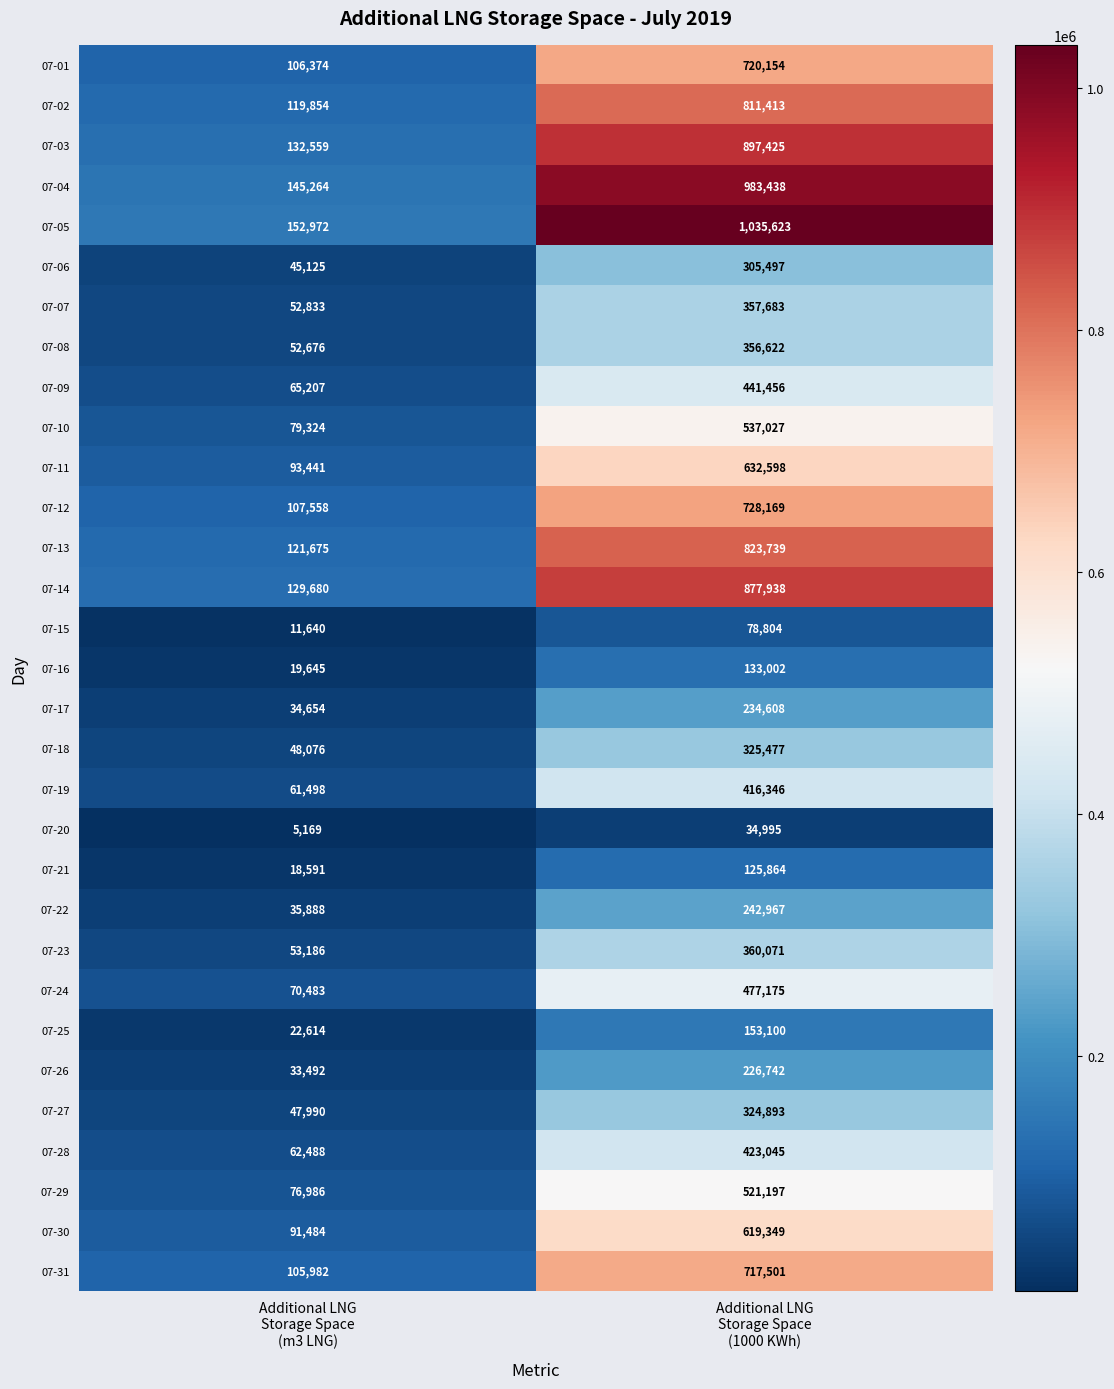

What is the difference between the maximum and minimum values in the 07-26 series?

193250